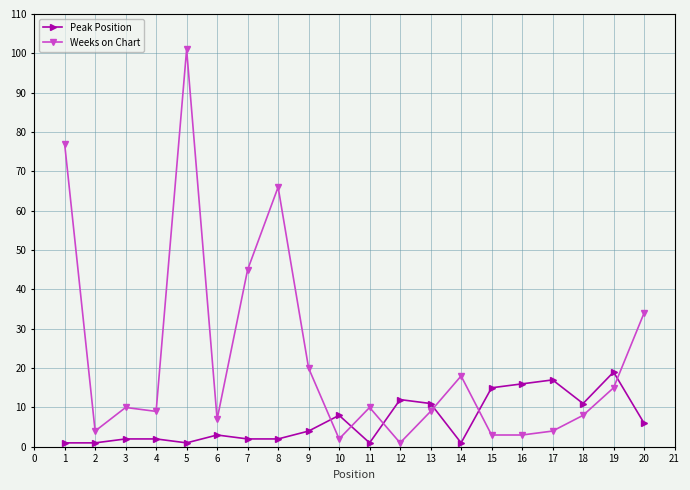

The value of Peak Position at 19 is 30. True or false?

False